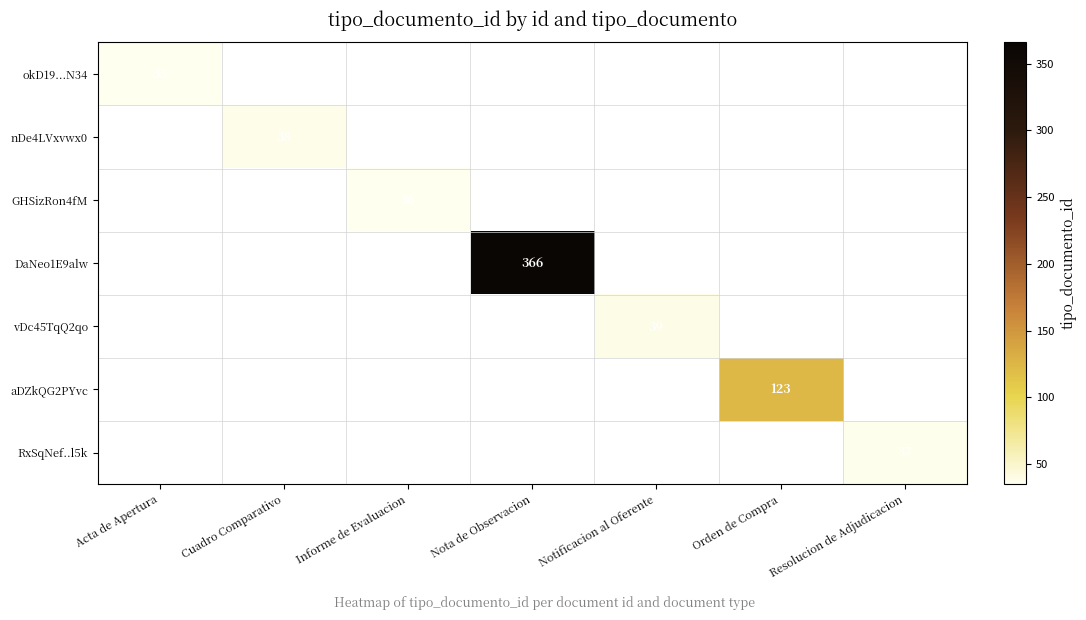

Which series has the widest spread of values?

DaNeo1E9alw